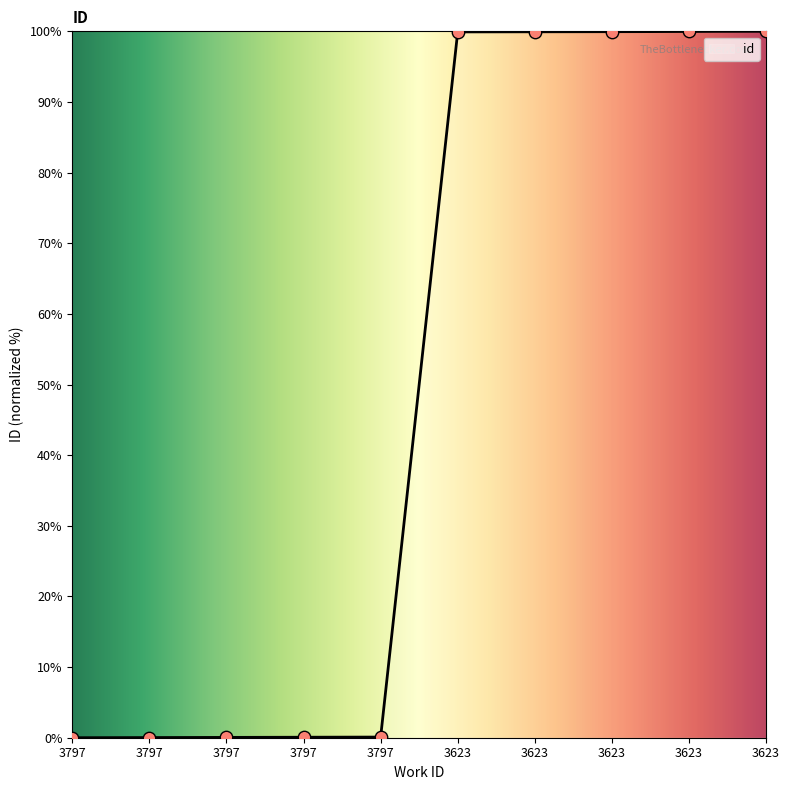

What is the change in value from 3623 to 3623?

+0.1